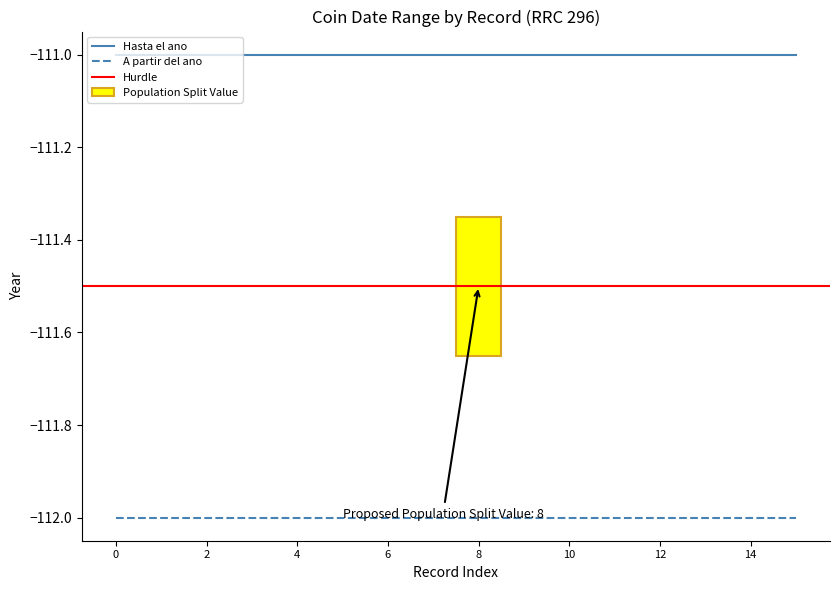

The Hasta el ano series shows -23 at rrc-296.4. True or false?

False